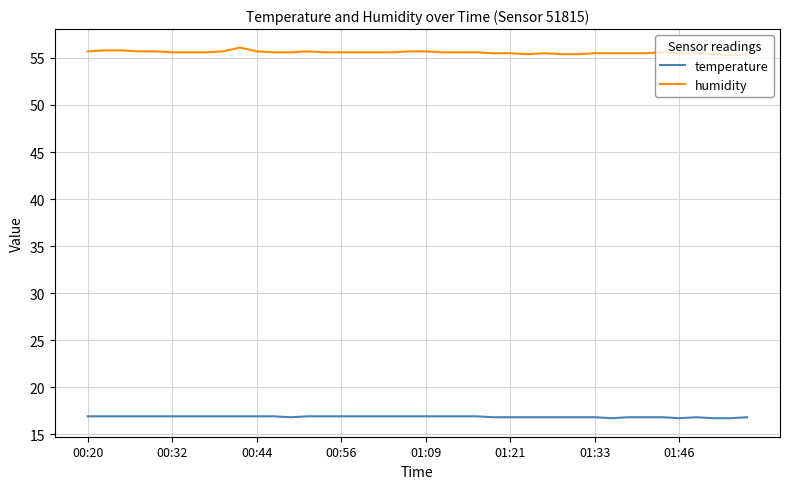

How many lines are shown in the chart?

2